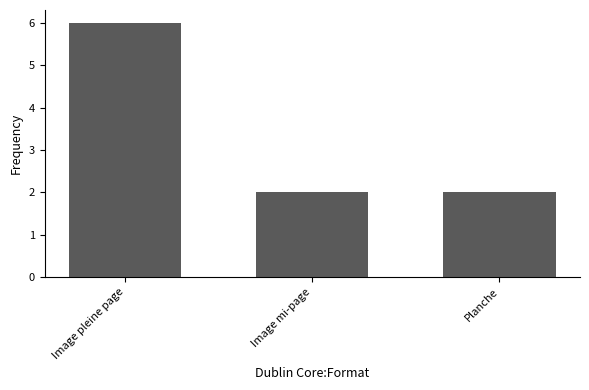

Reading left to right, transcribe all the data shown in this chart.

Image pleine page=6	Image mi-page=2	Planche=2